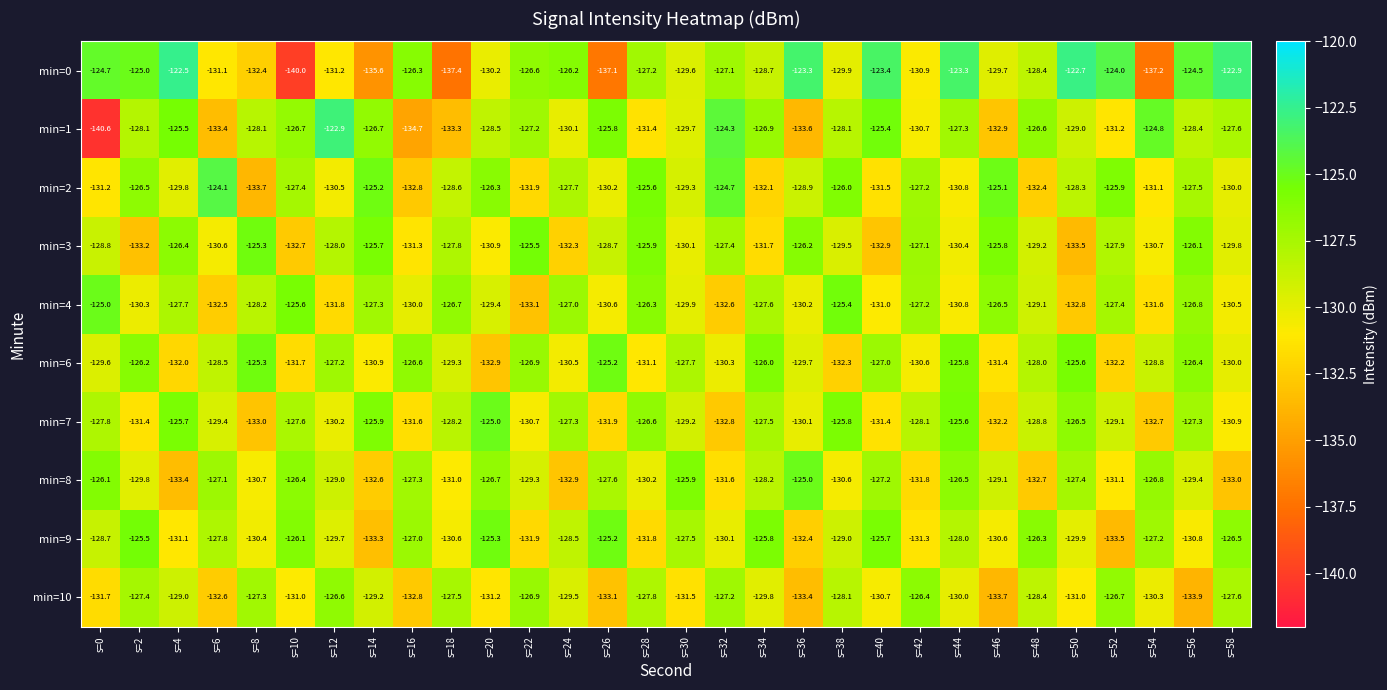

Between s=8 and s=50, which series saw the biggest shift?

min=0